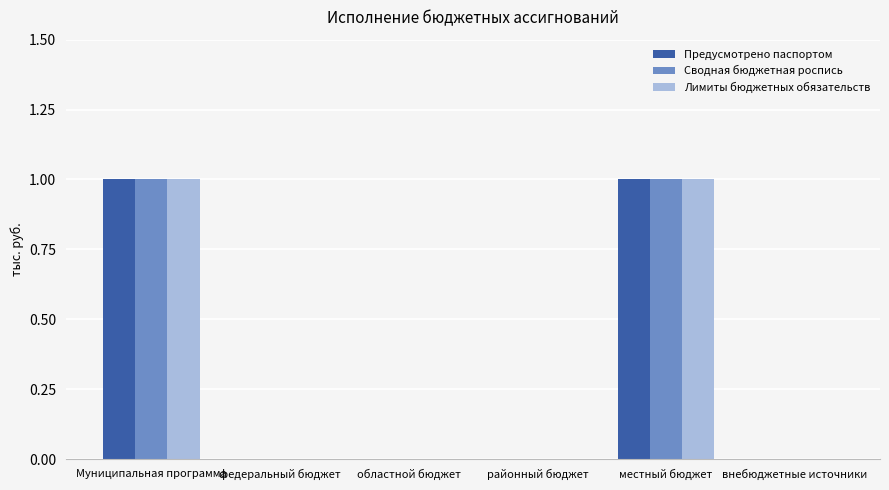

Is it true that Предусмотрено паспортом equals -1 at федеральный бюджет?

False